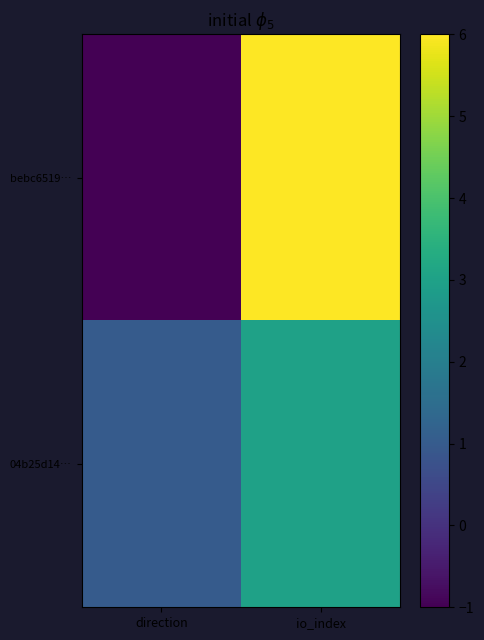

What is the minimum value shown in the chart?

-1